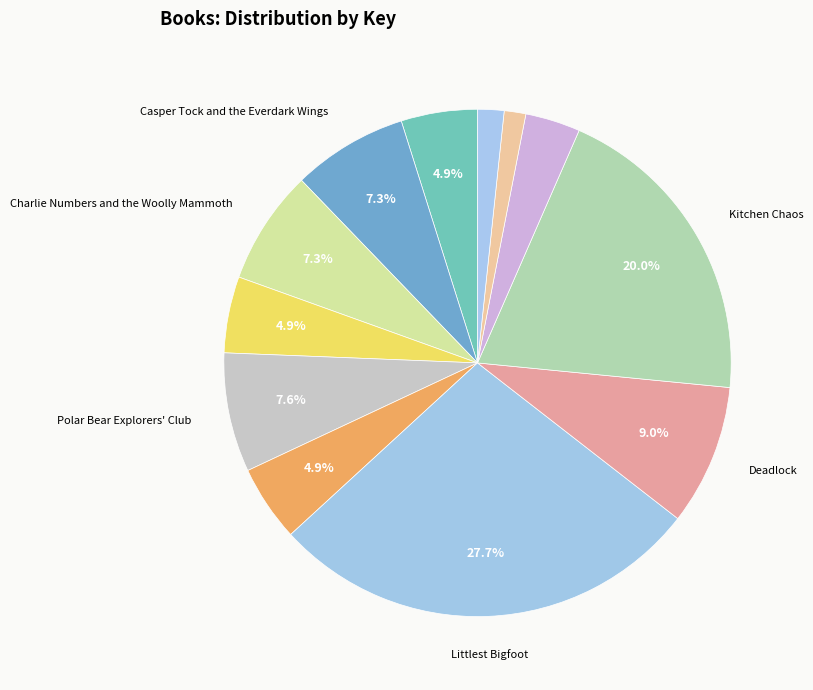

Count the number of slices in the pie.

12